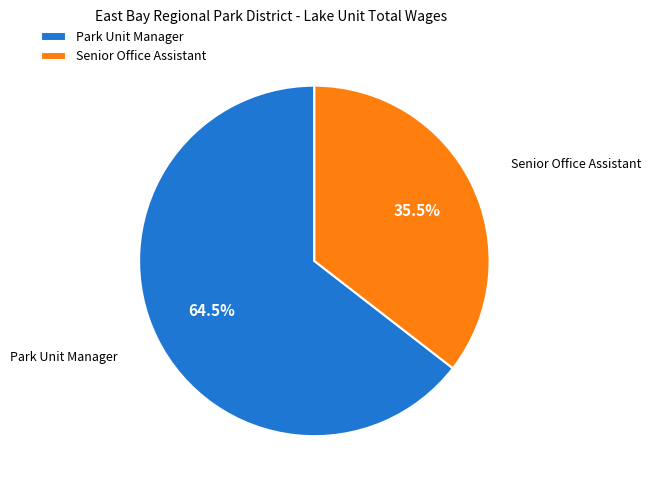

What is the ratio of the value at Park Unit Manager to the value at Senior Office Assistant?

1.8